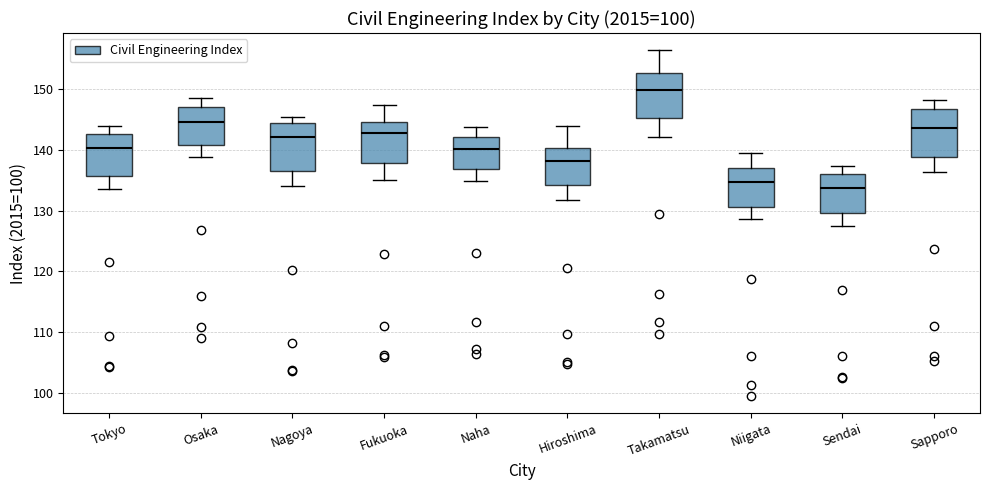

Reading left to right, read every box against the y-axis: the position of its median line, the range the box covers, and the ends of its whiskers. The values are not printed on the chart, so give them approximately, as read against the axis.

Tokyo: median 140, box 136 to 143, whiskers 134 to 144
Osaka: median 145, box 141 to 147, whiskers 139 to 149
Nagoya: median 142, box 137 to 144, whiskers 134 to 146
Fukuoka: median 143, box 138 to 145, whiskers 135 to 147
Naha: median 140, box 137 to 142, whiskers 135 to 144
Hiroshima: median 138, box 134 to 140, whiskers 132 to 144
Takamatsu: median 150, box 145 to 153, whiskers 142 to 156
Niigata: median 135, box 131 to 137, whiskers 129 to 140
Sendai: median 134, box 130 to 136, whiskers 128 to 137
Sapporo: median 144, box 139 to 147, whiskers 136 to 148